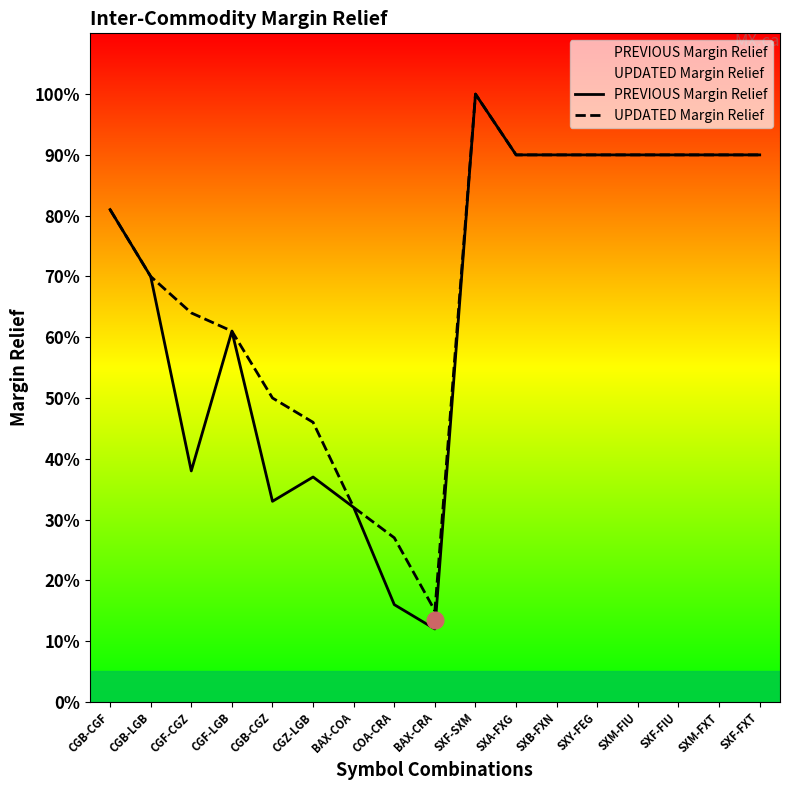

Which series has the largest total across all categories?

UPDATED Margin Relief